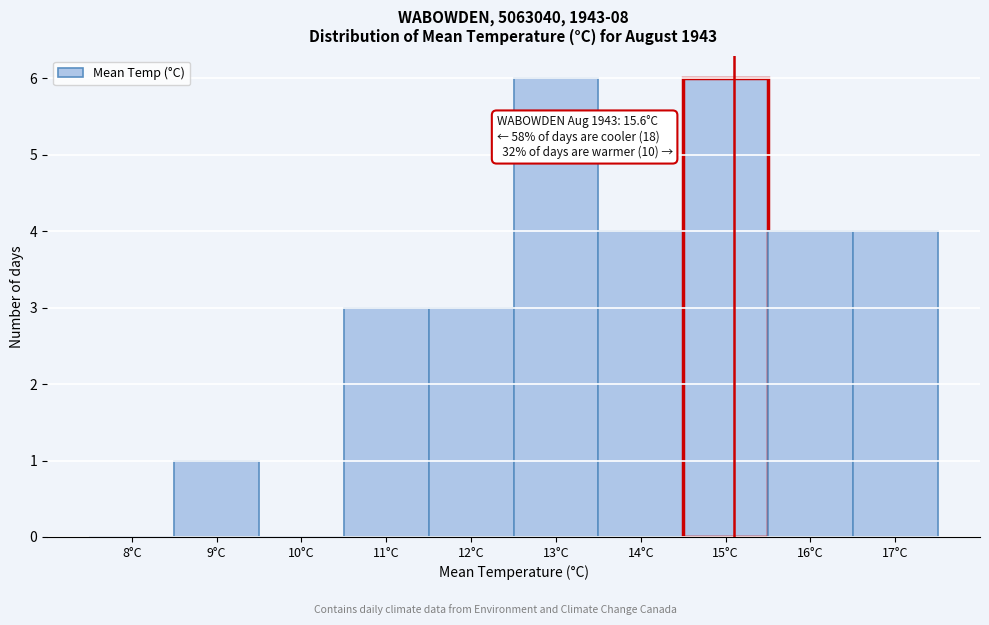

Reading right to left, list all the values displayed in this chart.

17°C=4	16°C=4	15°C=6	14°C=4	13°C=6	12°C=3	11°C=3	10°C=0	9°C=1	8°C=0